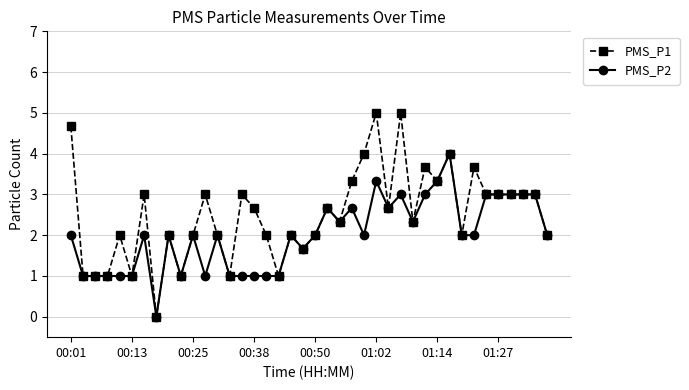

List the series in order of their overall mean, lowest first.

PMS_P2, PMS_P1